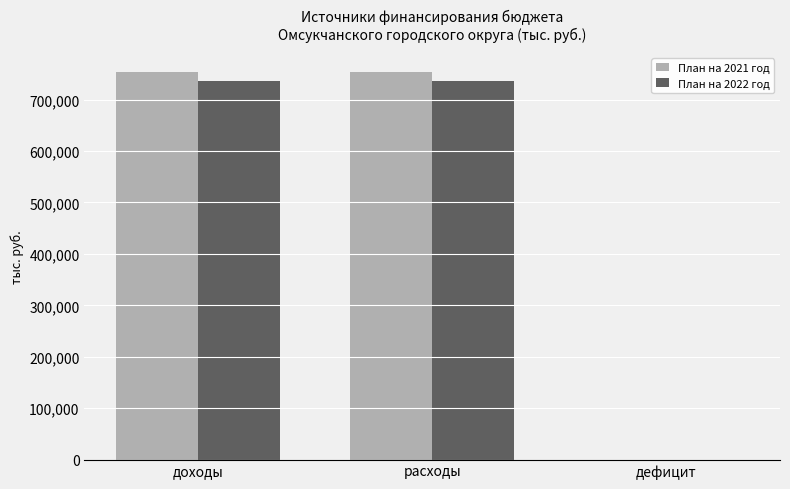

Where does the План на 2021 год series first go above 753520?

доходы